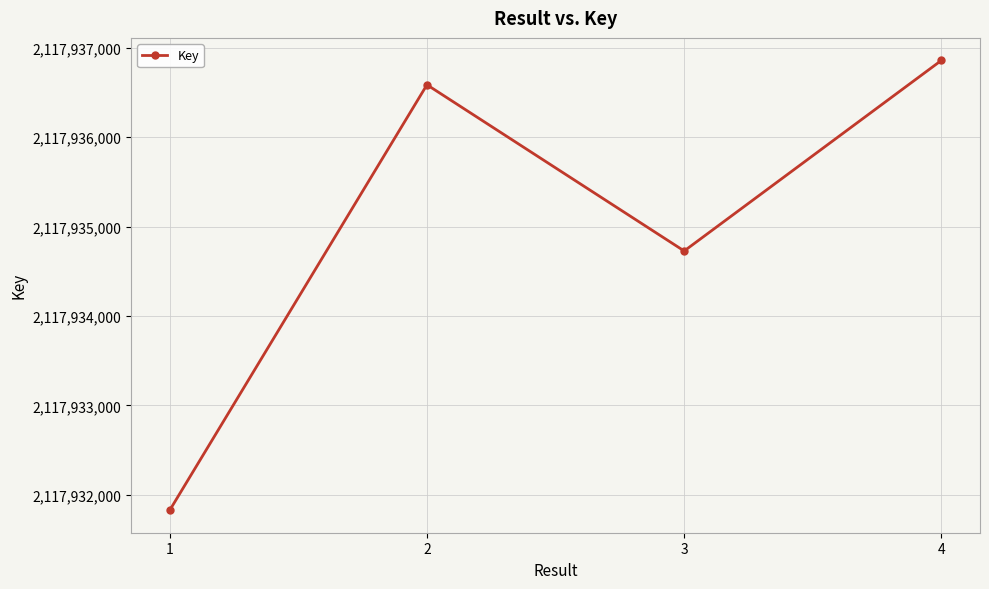

Approximately how many times larger is the value at 2 compared to 4?

1.0